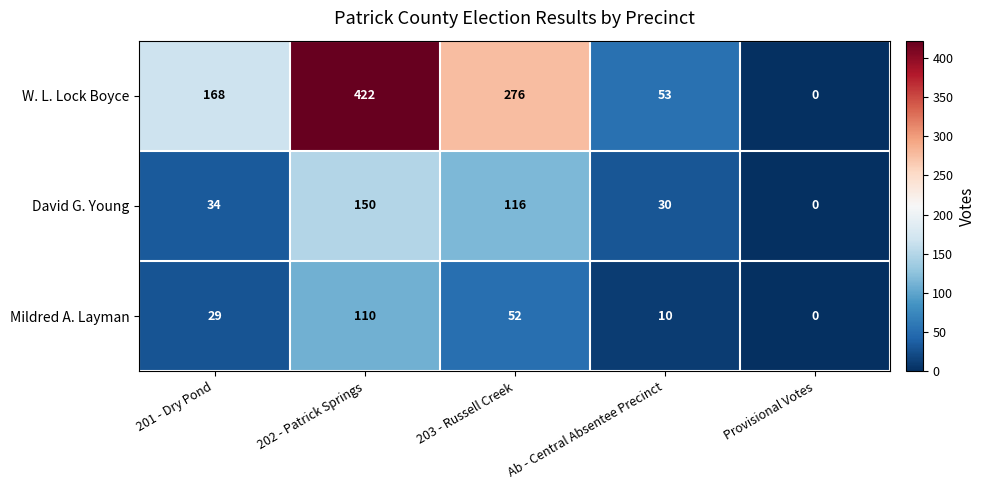

Rank the series by their maximum value, from lowest to highest.

Mildred A. Layman, David G. Young, W. L. Lock Boyce